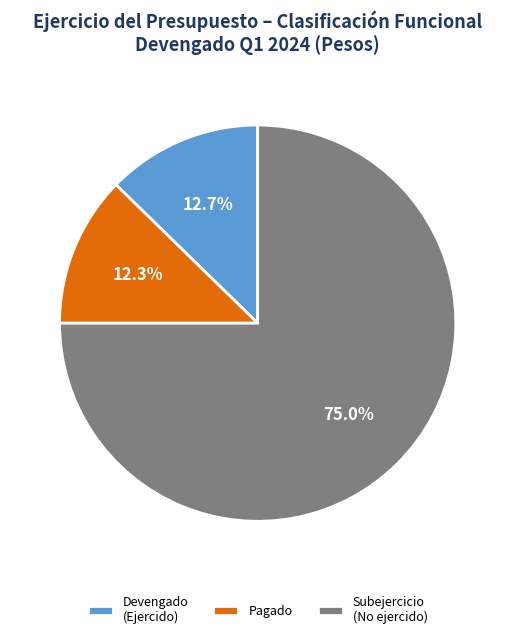

What is the majority slice?

Subejercicio (No ejercido)